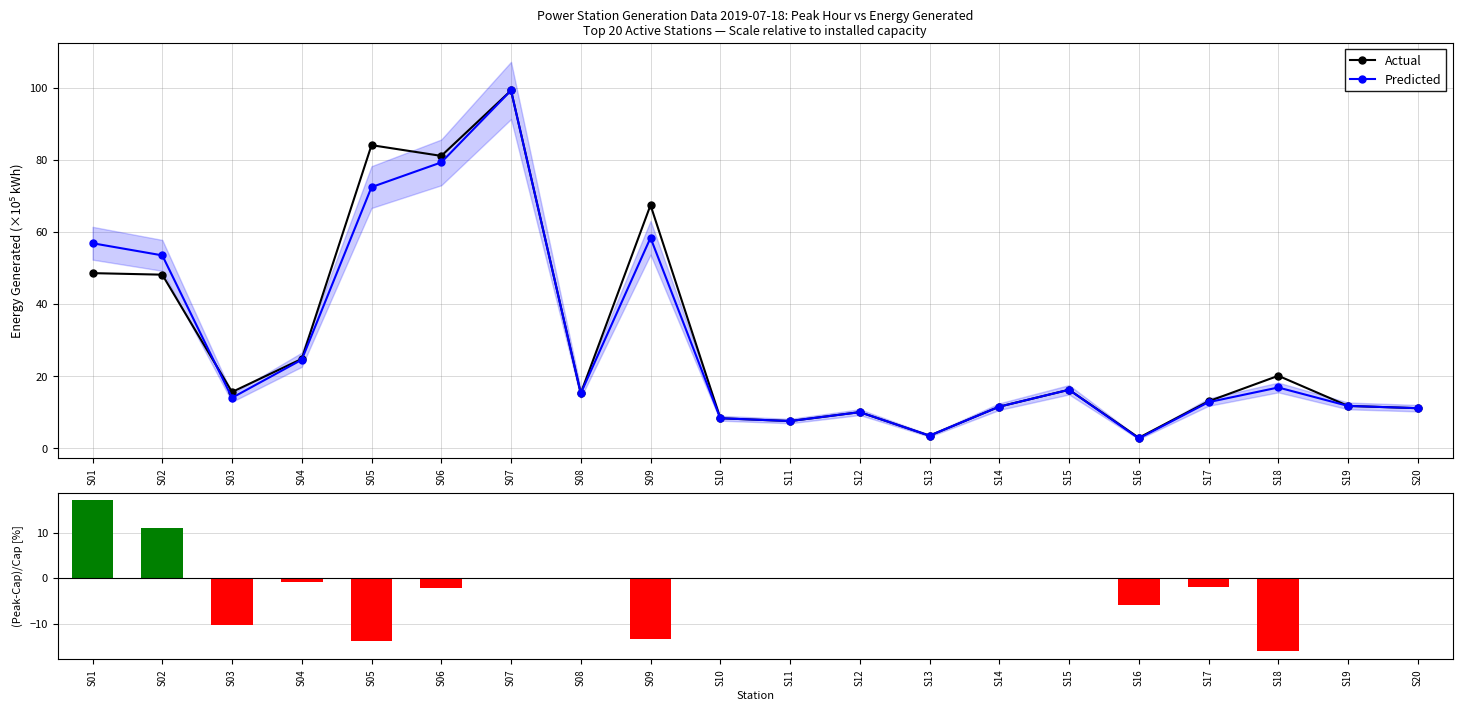

List the labels in order of Predicted value, smallest first.

S16, S13, S11, S10, S12, S20, S14, S19, S17, S03, S08, S15, S18, S04, S02, S01, S09, S05, S06, S07